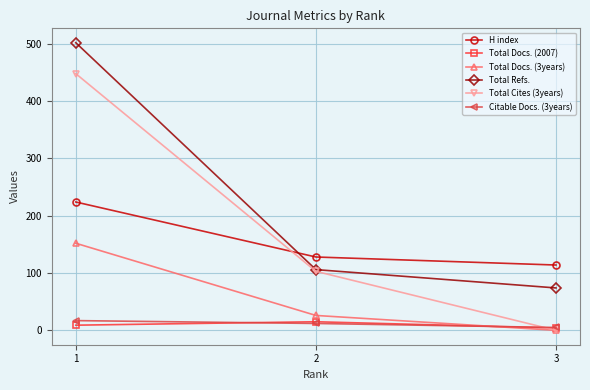

At which category is the sum across all series the highest?

1